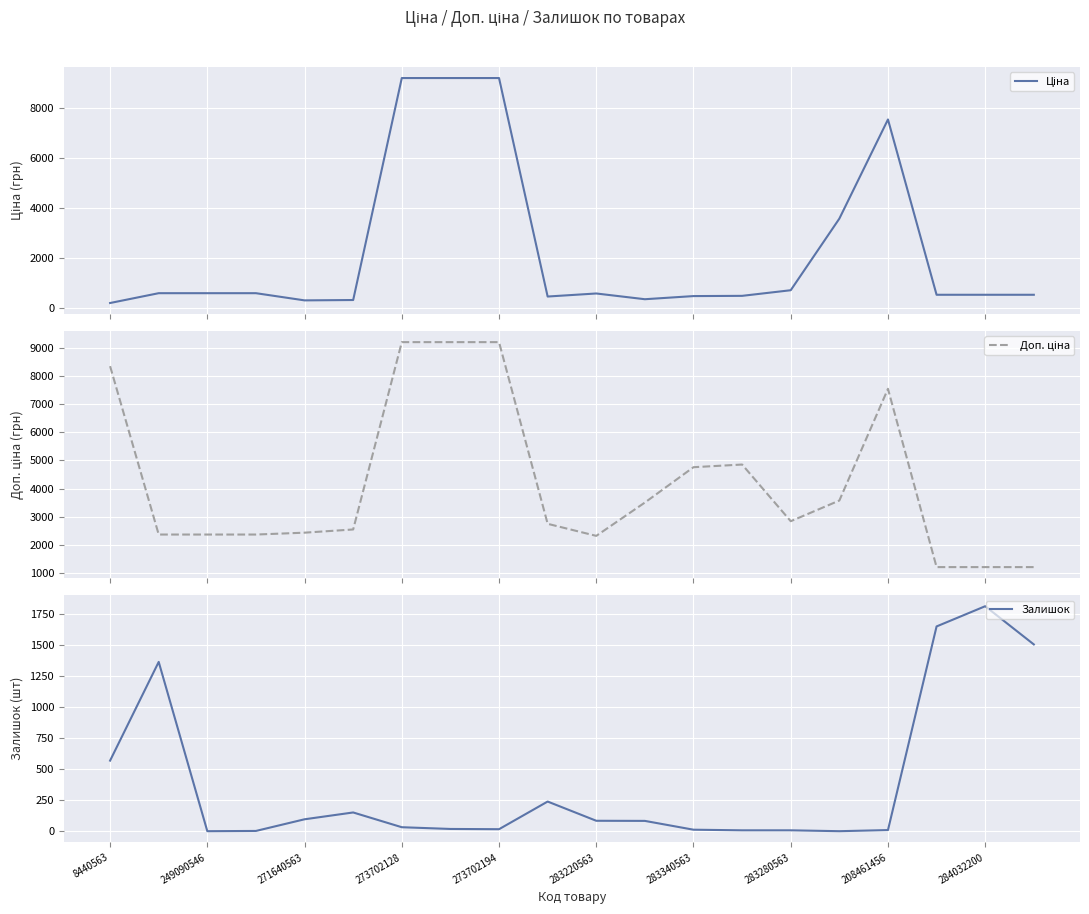

How many data points in Доп. ціна are above 2839?

10